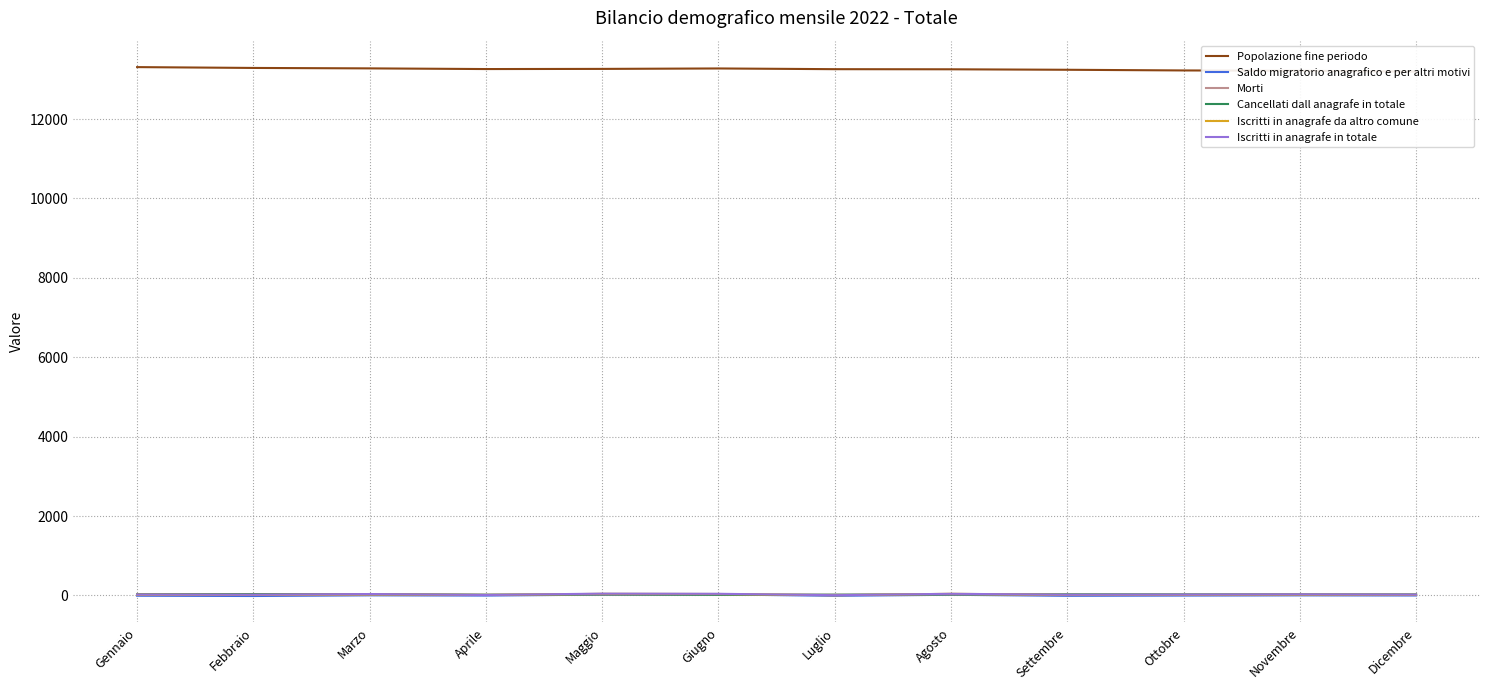

The Saldo migratorio anagrafico e per altri motivi series shows 24 at Giugno. True or false?

True